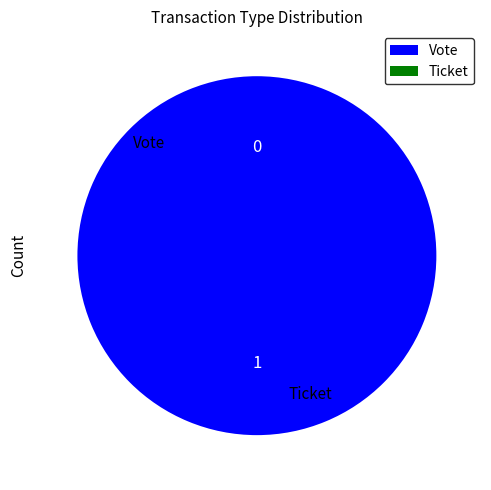

To the nearest percent, what is the average slice percentage?

50%